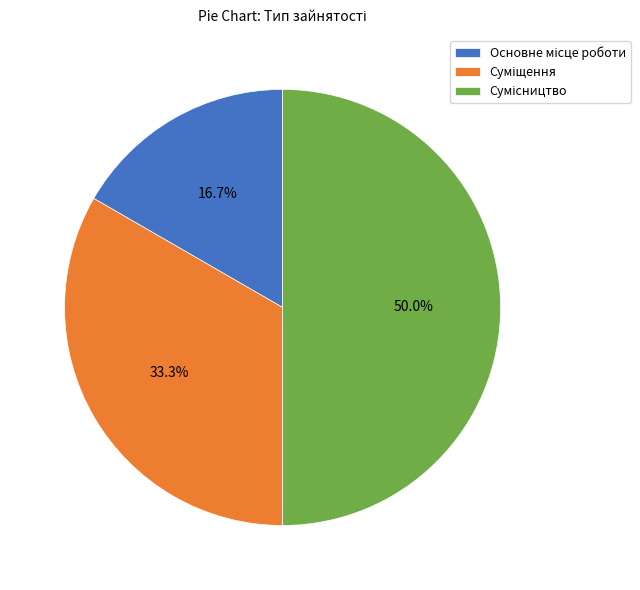

What percentage is the Суміщення slice, to the nearest percent?

33%